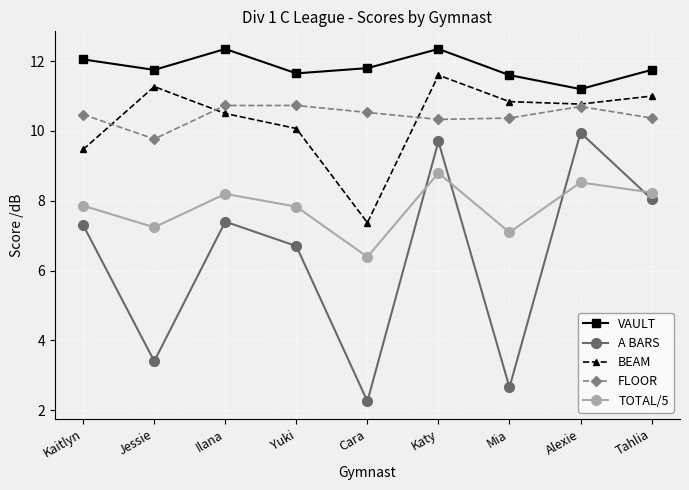

At which label does FLOOR first exceed 10?

Kaitlyn